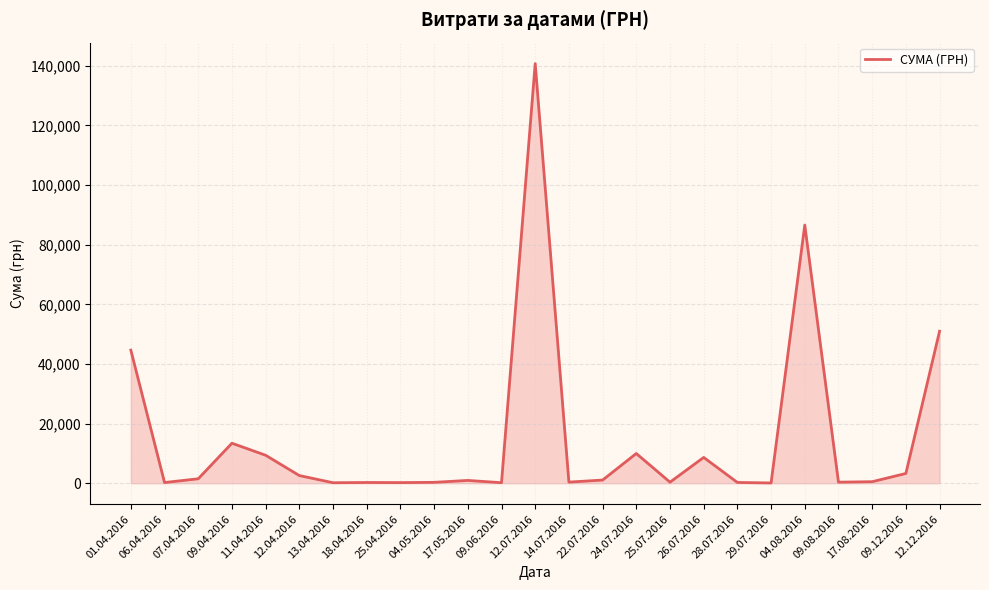

What is the greatest value displayed?

140706.2